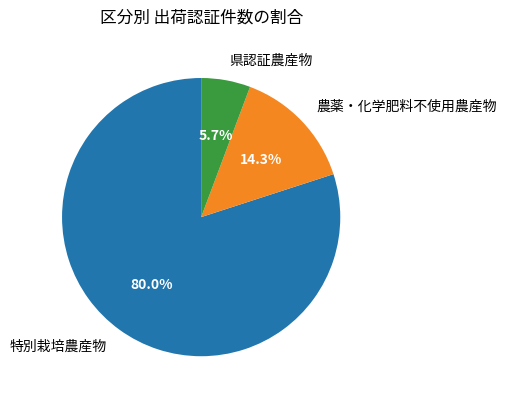

The 特別栽培農産物 slice represents 85% of the pie. True or false?

False